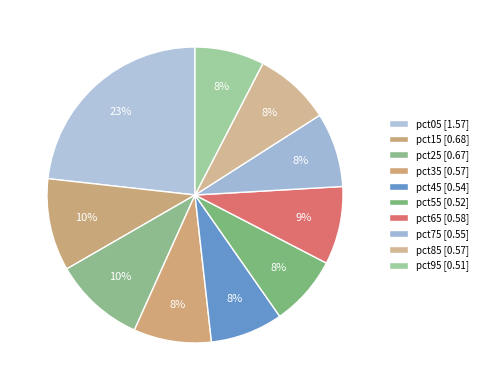

How many slices are in this pie chart?

10